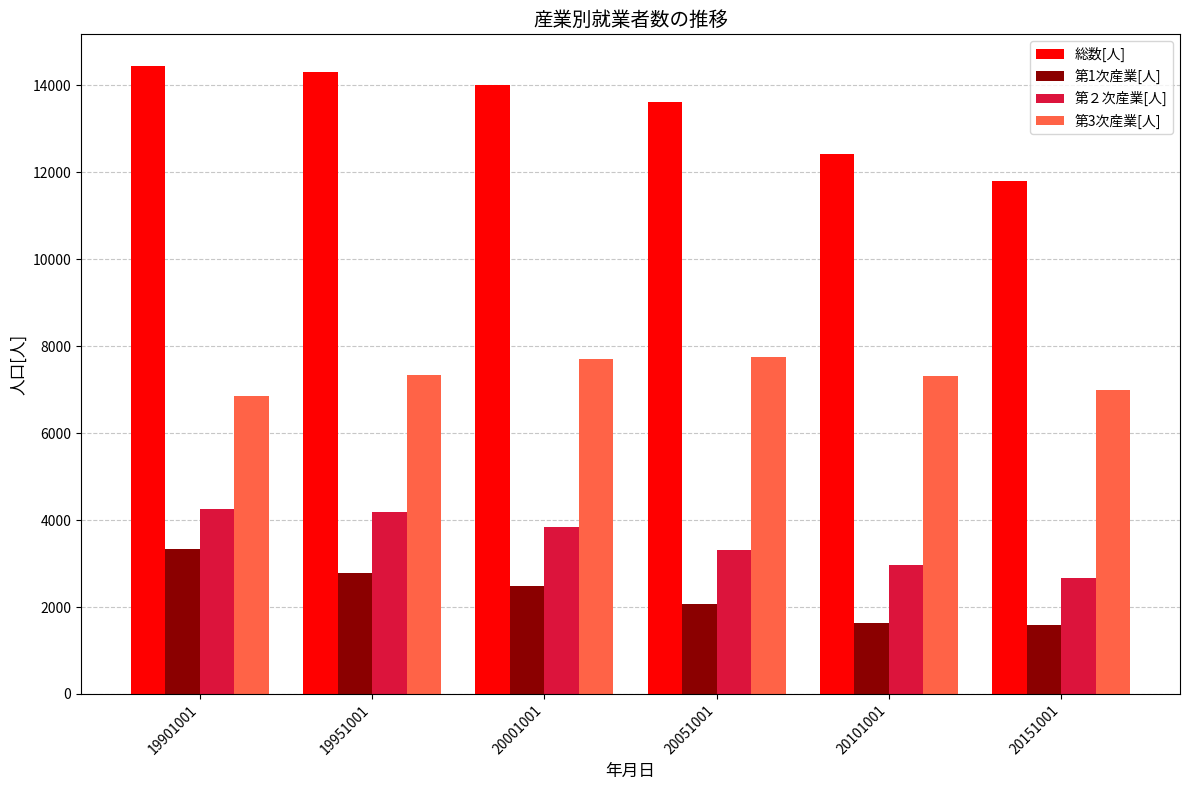

At 20001001, list the series in order from smallest to largest.

第1次産業[人], 第２次産業[人], 第3次産業[人], 総数[人]